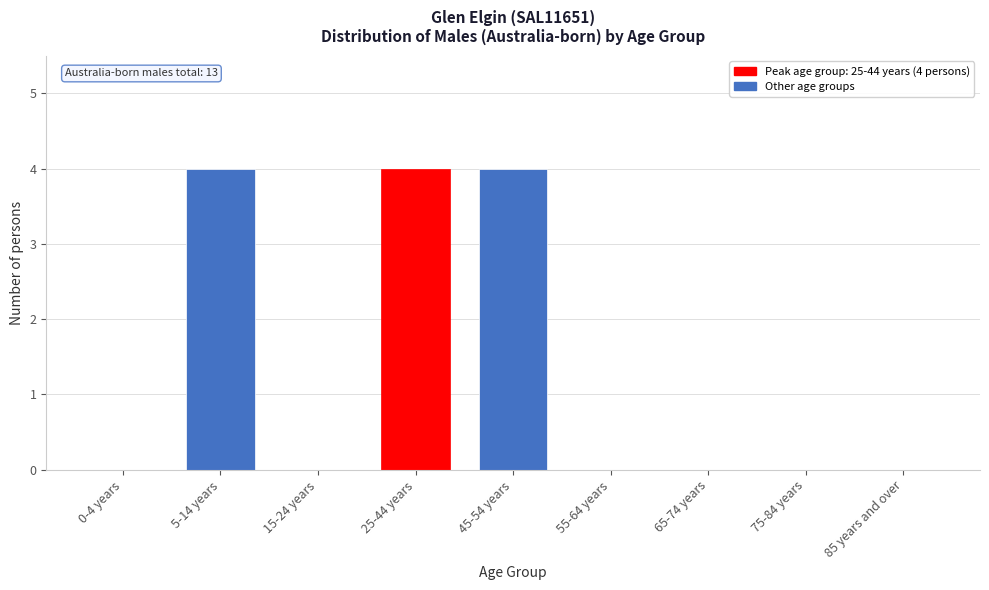

Reading left to right, transcribe all the data shown in this chart.

0-4 years=0	5-14 years=4	15-24 years=0	25-44 years=4	45-54 years=4	55-64 years=0	65-74 years=0	75-84 years=0	85 years and over=0